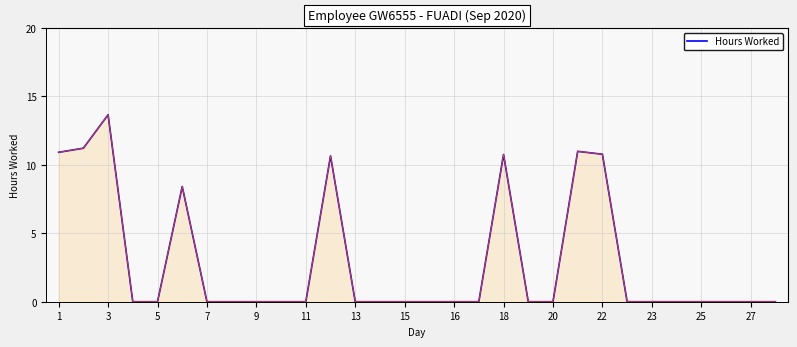

What is the greatest value displayed?

13.7